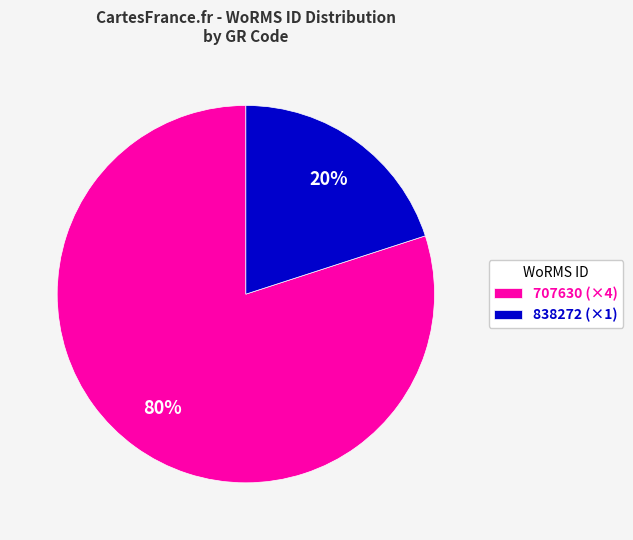

Which has a higher value, 707630 (×4) or 838272 (×1)?

707630 (×4)